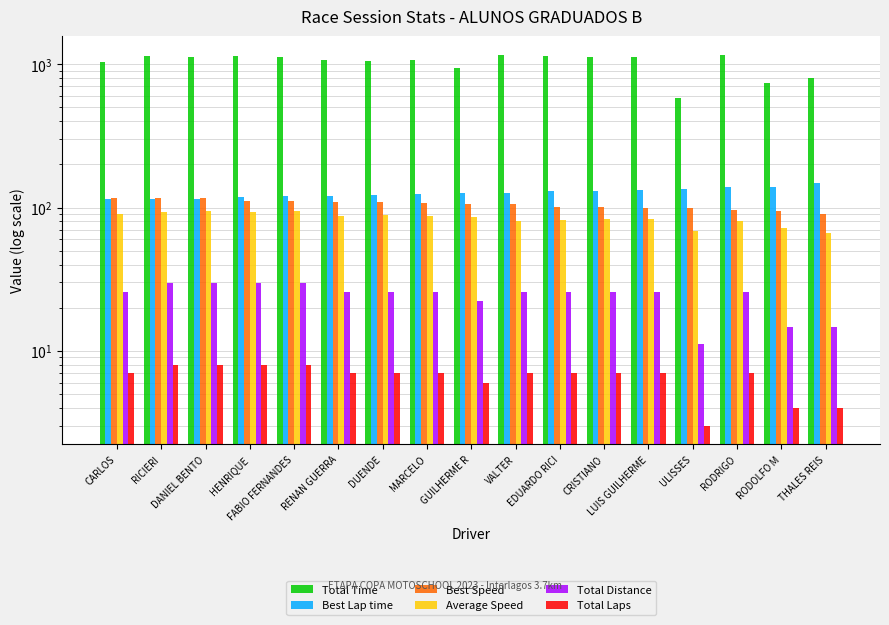

At which category is the sum across all series the highest?

RODRIGO